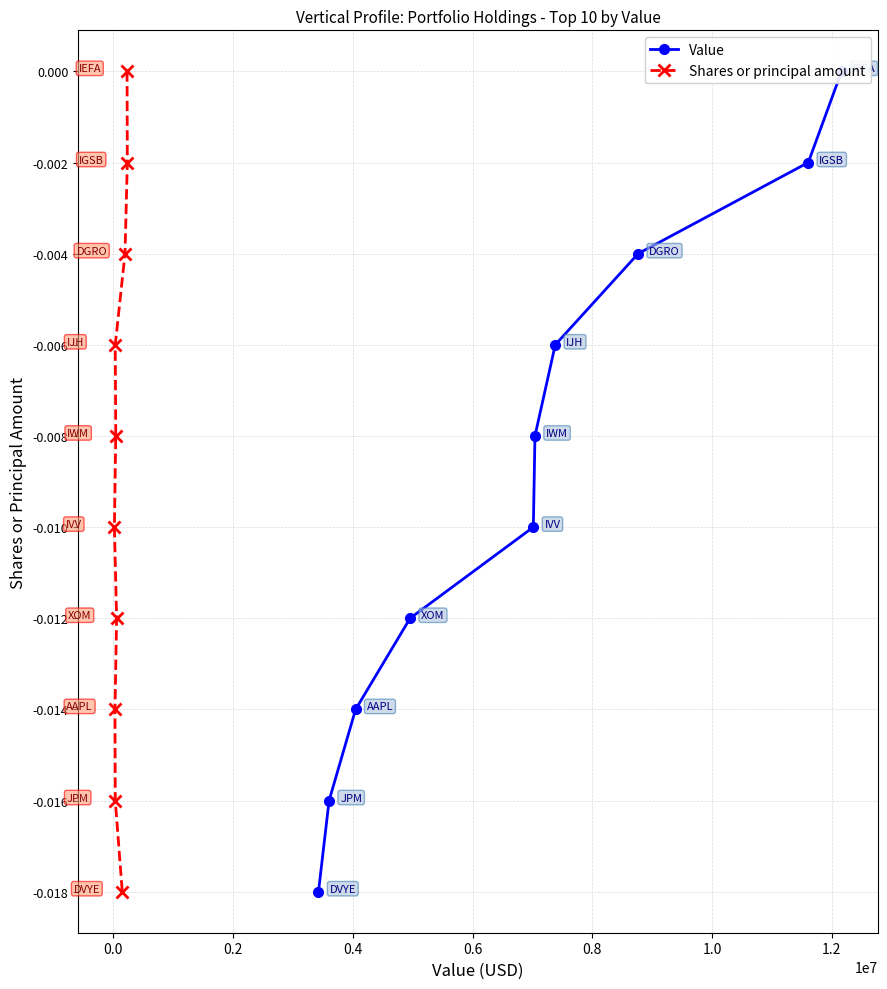

True or false: Value and Shares or principal amount intersect in this chart.

False